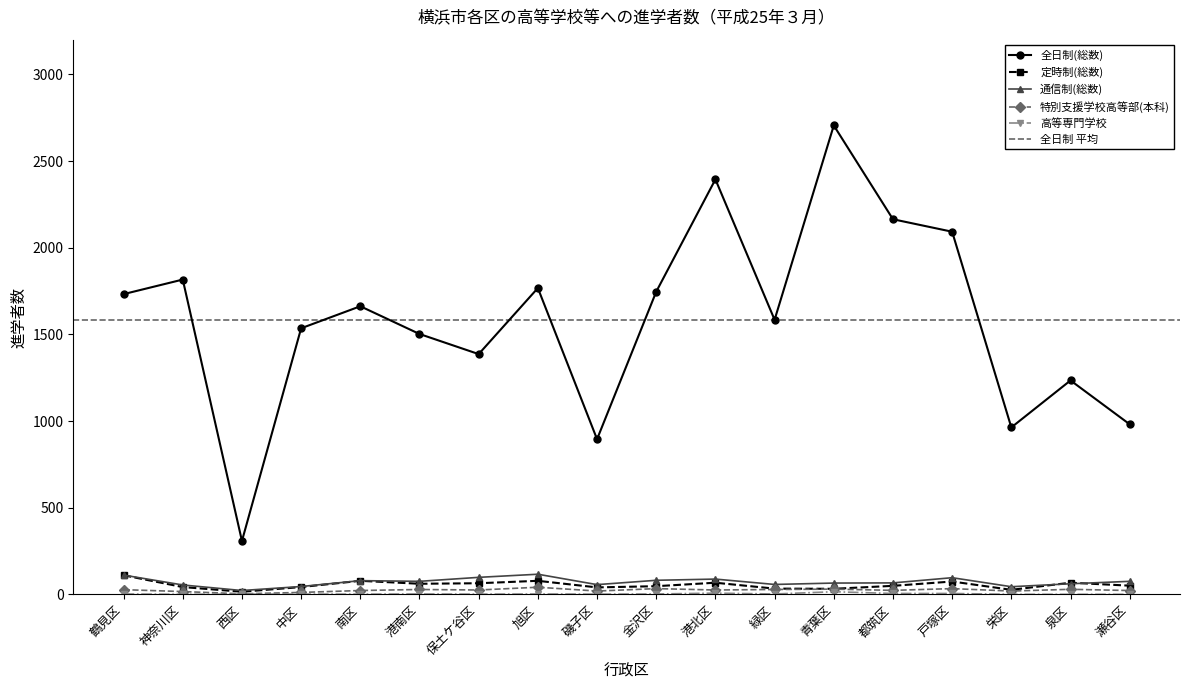

Reading right to left, list all the values displayed in this chart.

全日制(総数): 瀬谷区=981	泉区=1234	栄区=963	戸塚区=2092	都筑区=2164	青葉区=2705	緑区=1584	港北区=2394	金沢区=1746	磯子区=895	旭区=1767	保土ケ谷区=1386	港南区=1502	南区=1662	中区=1535	西区=308	神奈川区=1816	鶴見区=1732
定時制(総数): 瀬谷区=50	泉区=67	栄区=26	戸塚区=74	都筑区=49	青葉区=32	緑区=33	港北区=67	金沢区=47	磯子区=40	旭区=78	保土ケ谷区=64	港南区=61	南区=78	中区=42	西区=15	神奈川区=42	鶴見区=110
通信制(総数): 瀬谷区=75	泉区=61	栄区=44	戸塚区=96	都筑区=66	青葉区=65	緑区=57	港北区=88	金沢区=81	磯子区=56	旭区=116	保土ケ谷区=98	港南区=75	南区=79	中区=45	西区=22	神奈川区=54	鶴見区=111
特別支援学校高等部(本科): 瀬谷区=22	泉区=29	栄区=19	戸塚区=33	都筑区=23	青葉区=30	緑区=28	港北区=25	金沢区=33	磯子区=19	旭区=41	保土ケ谷区=25	港南区=28	南区=22	中区=11	西区=3	神奈川区=16	鶴見区=27
高等専門学校: 瀬谷区=0	泉区=0	栄区=0	戸塚区=5	都筑区=5	青葉区=15	緑区=2	港北区=7	金沢区=2	磯子区=1	旭区=2	保土ケ谷区=1	港南区=2	南区=1	中区=1	西区=1	神奈川区=0	鶴見区=2